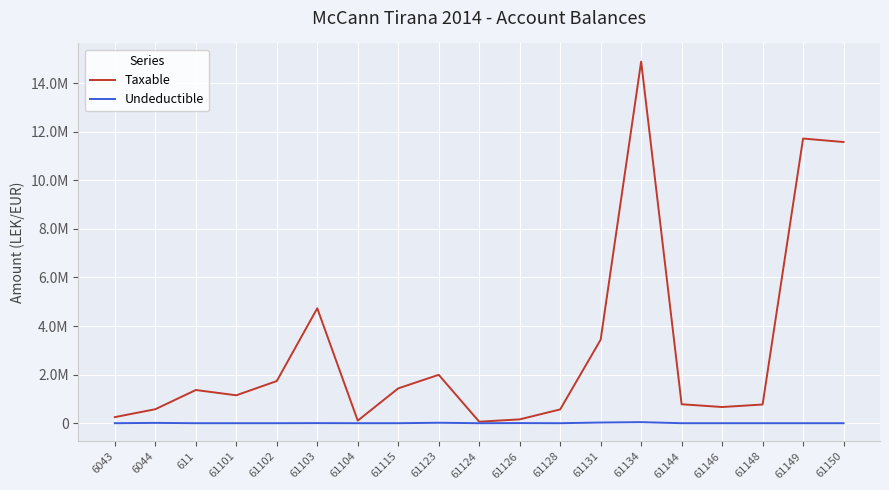

What is the label of the 6th point from the left?

61103